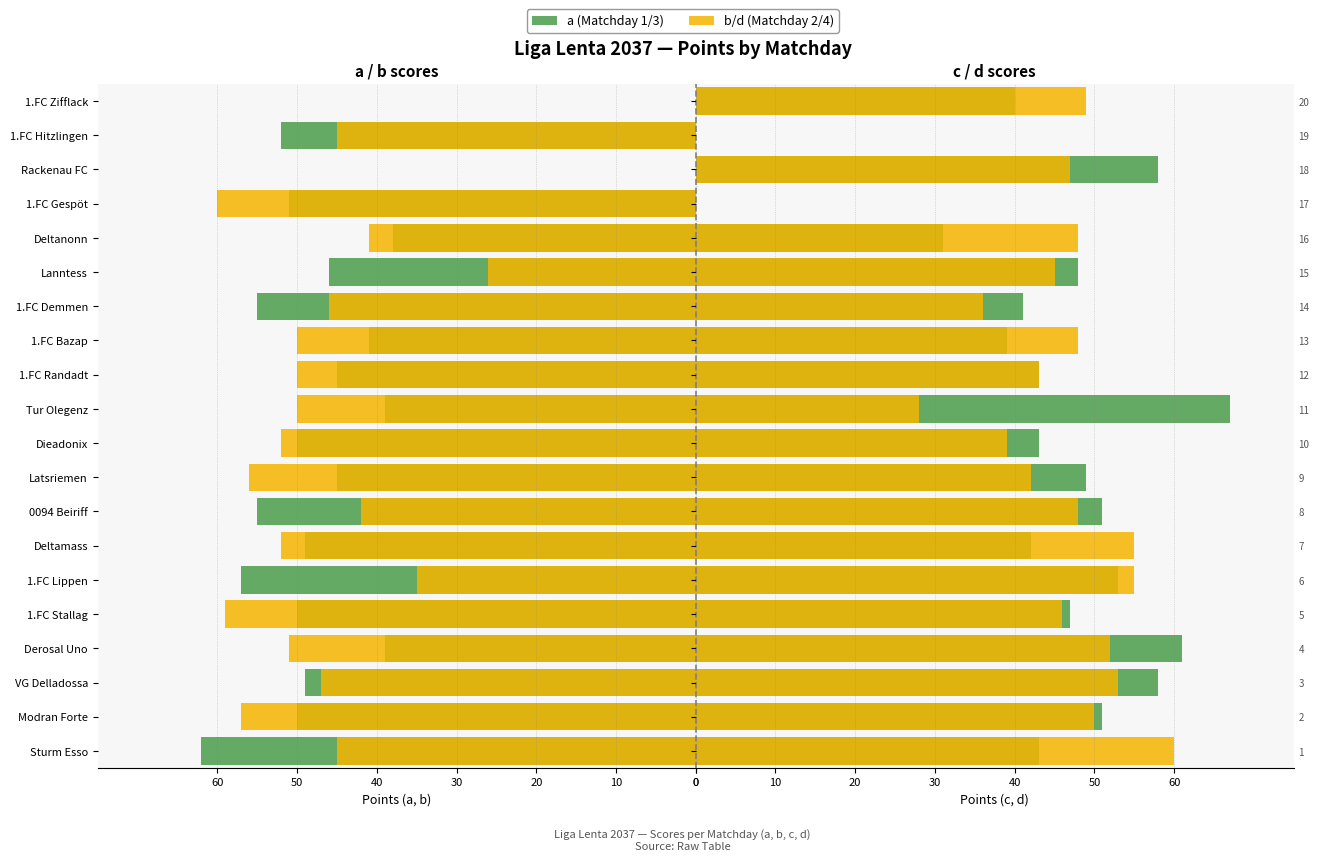

What is the difference between the maximum and minimum values in the c series?

36.0